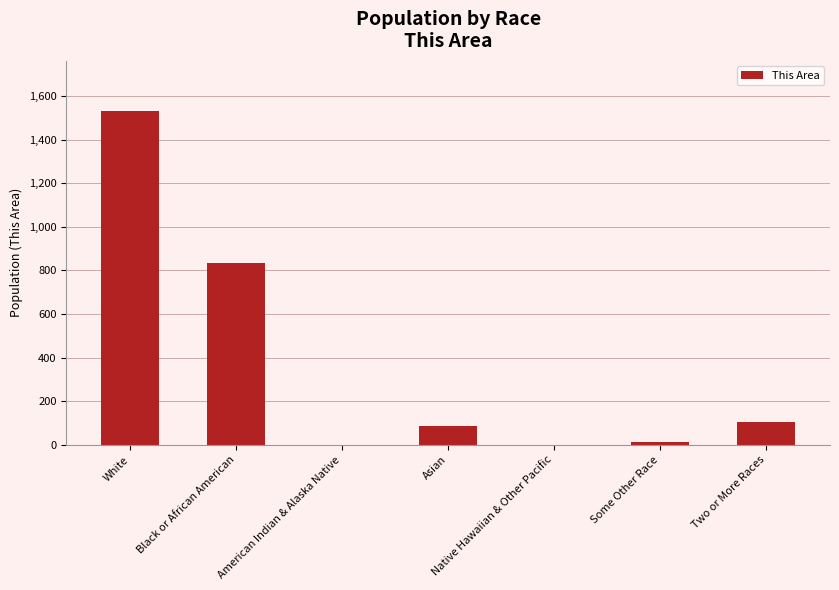

What is the sum of all values?

2568